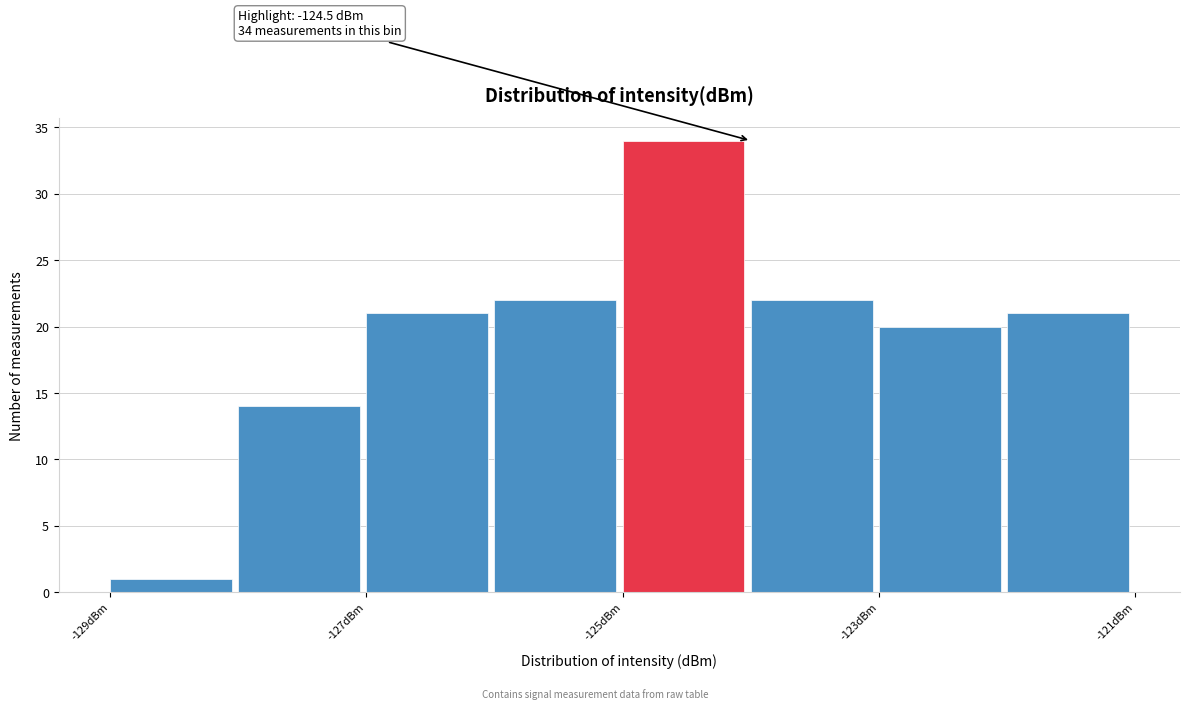

Over which range of the x-axis is the bar tallest?

-125 to -124